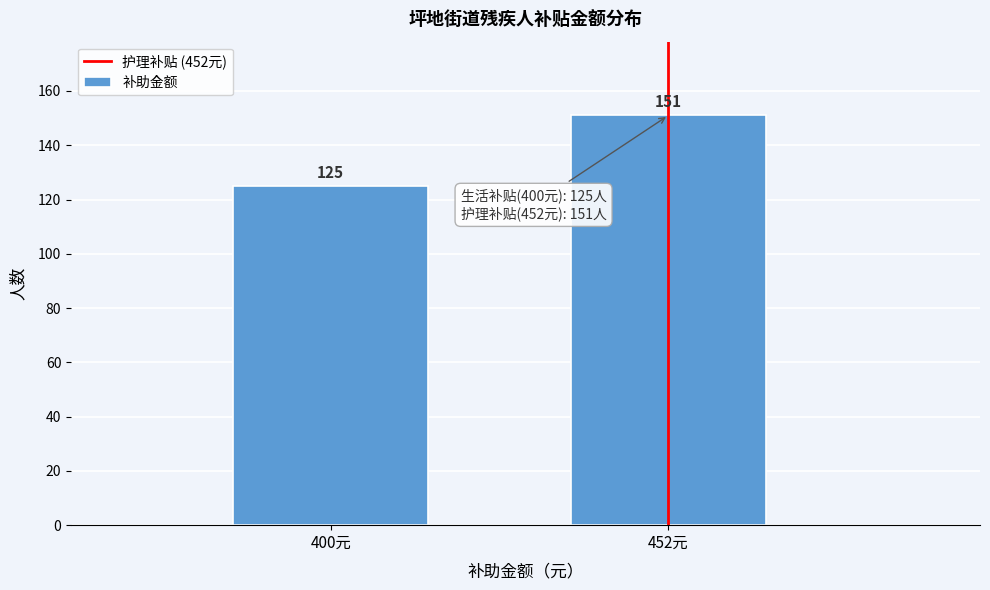

Reading left to right, extract all data points from this chart.

125	151